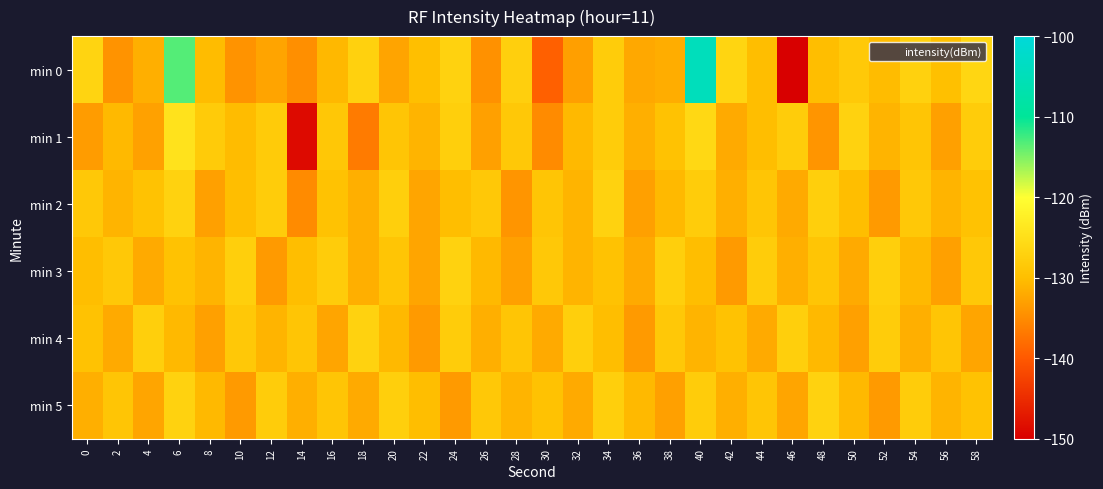

At 58, list the series in order from largest to smallest.

min 0, min 1, min 3, min 2, min 5, min 4